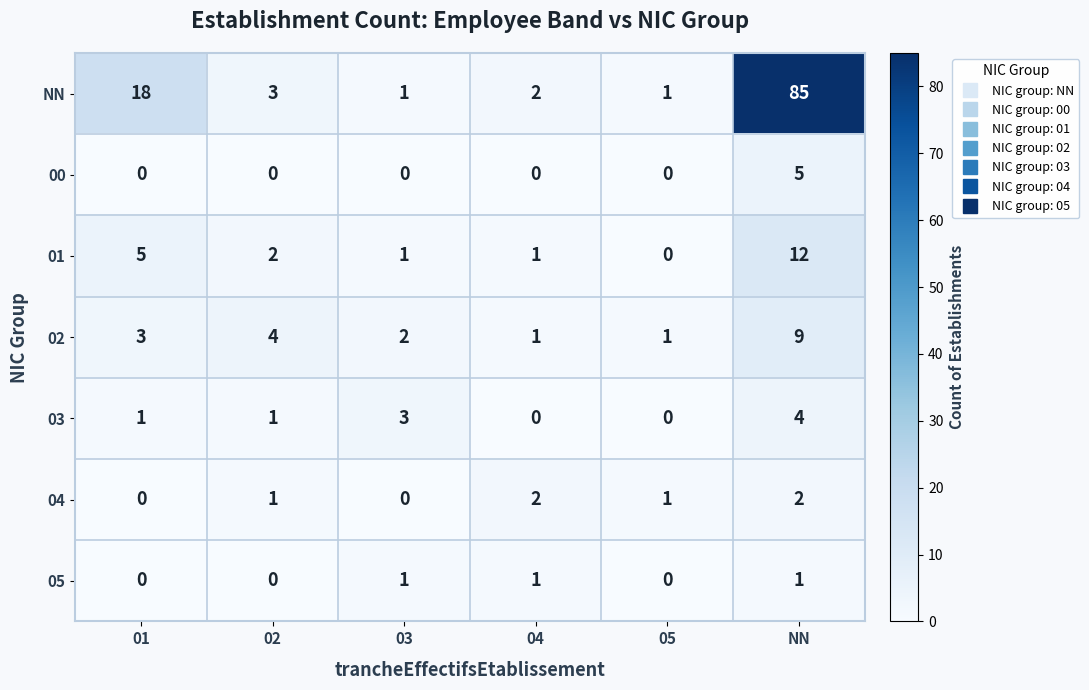

Which series has the widest spread of values?

NN